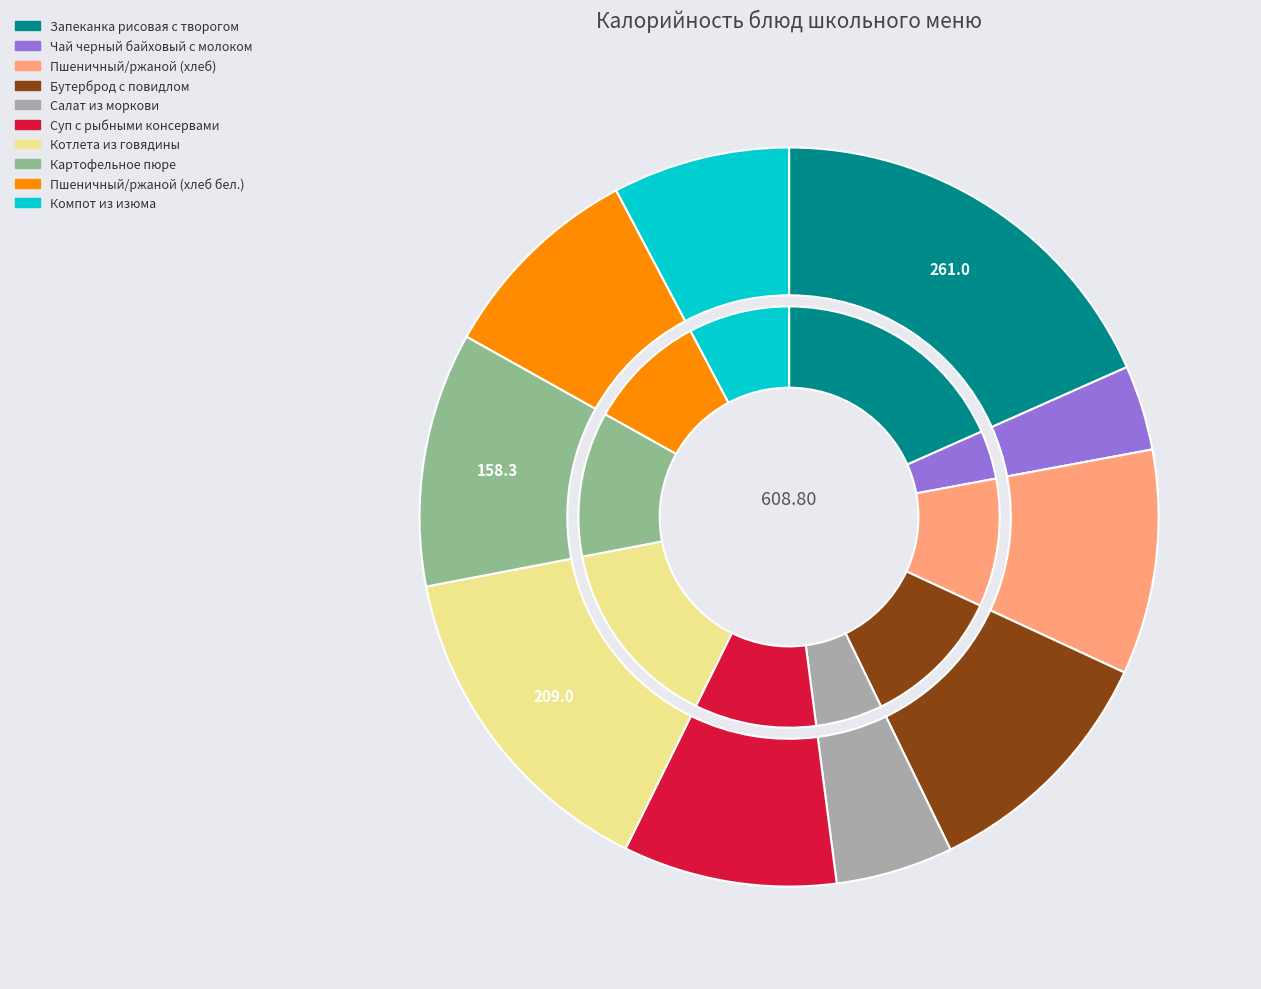

The Запеканка рисовая с творогом slice represents 18% of the pie. True or false?

True